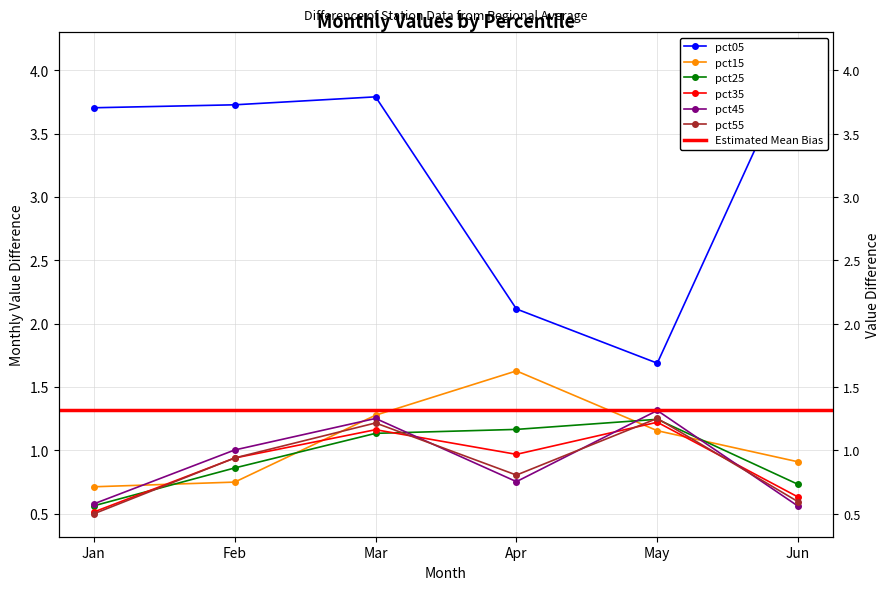

What is the lowest value of the pct35 series?

0.5